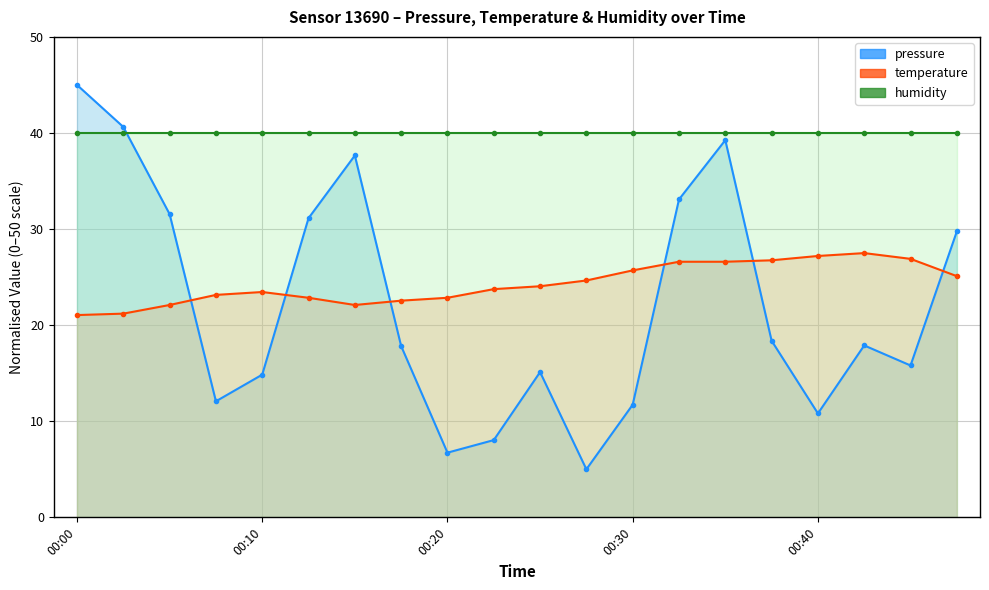

What is the difference between the maximum and second lowest values in the temperature series?

6.3